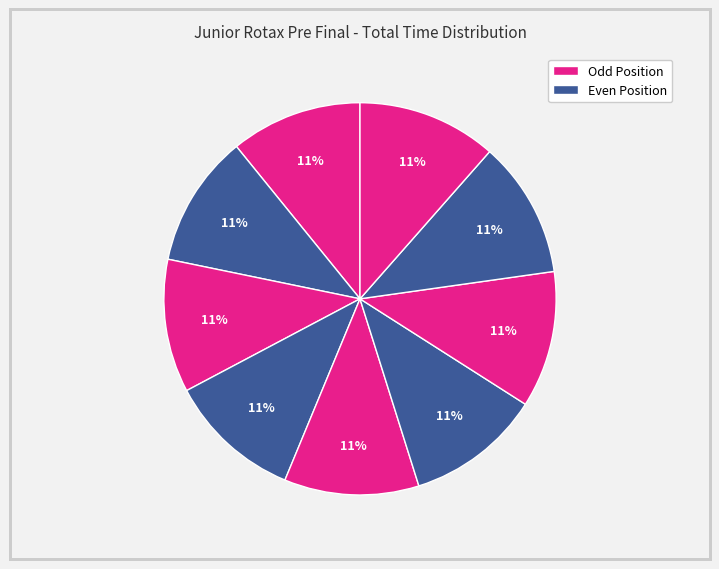

How many slices are in this pie chart?

9